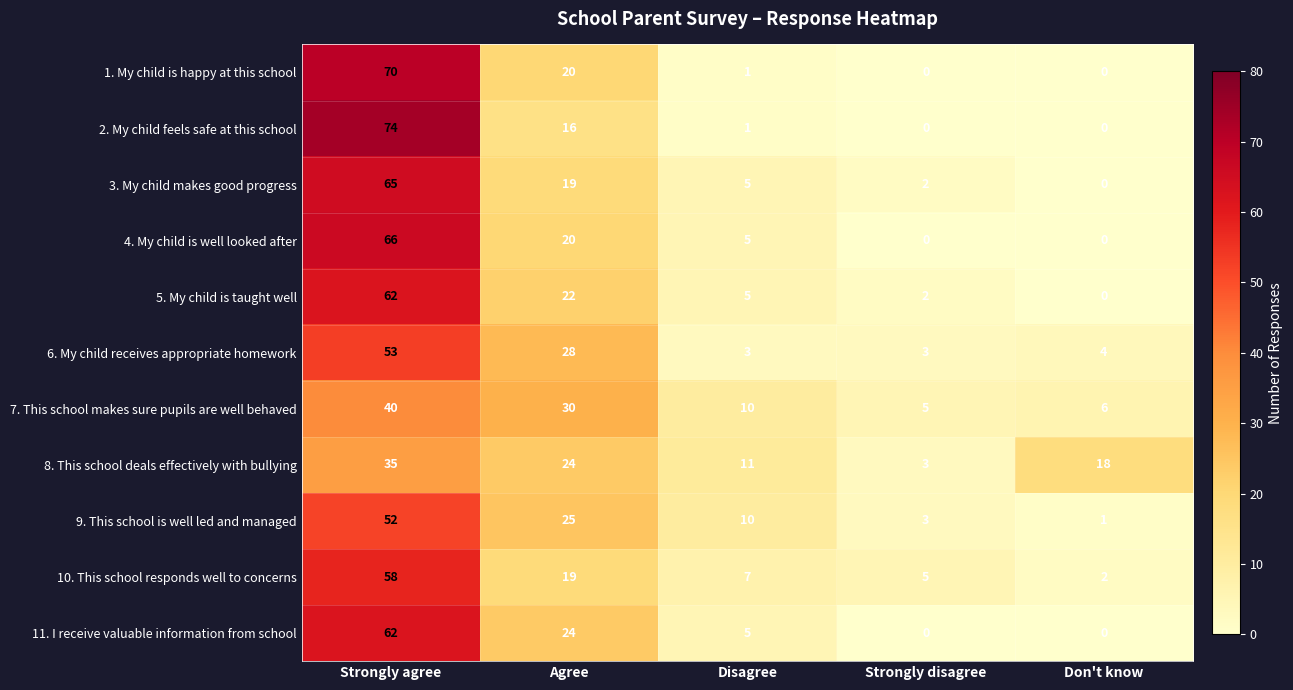

At which category is the sum across all series the highest?

Strongly agree